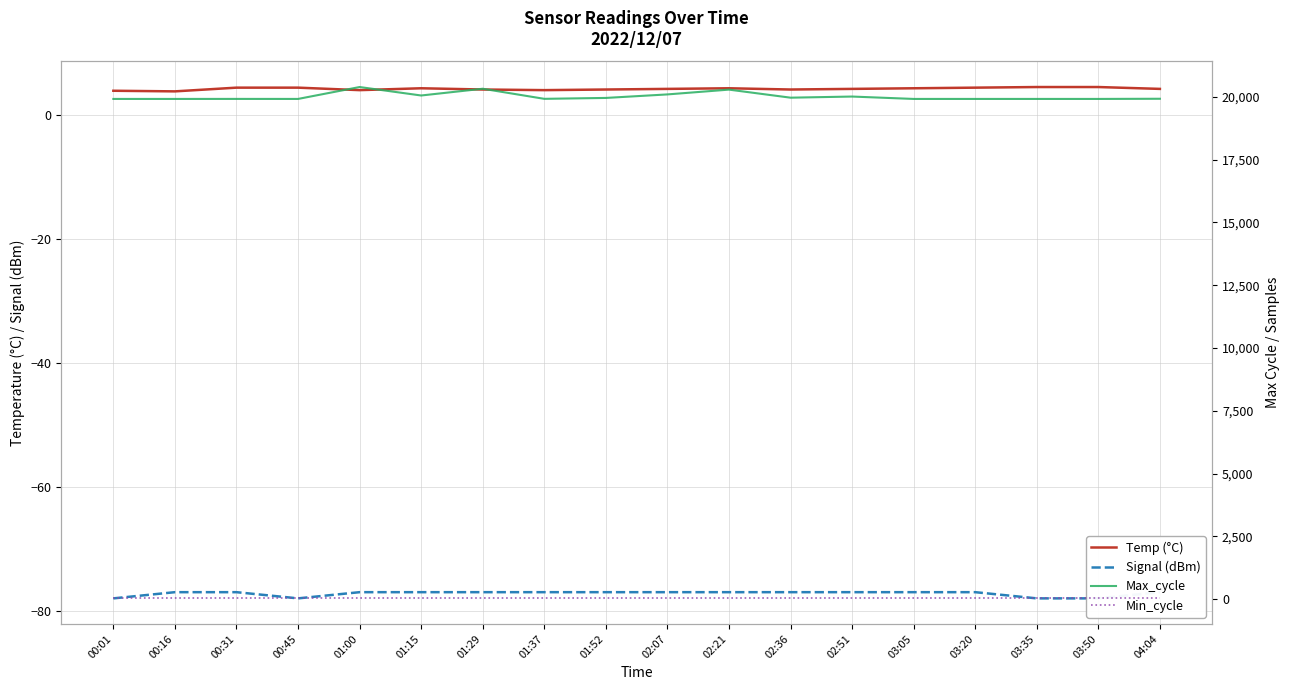

Count the Temp (°C) values in the range 4 to 5.

16